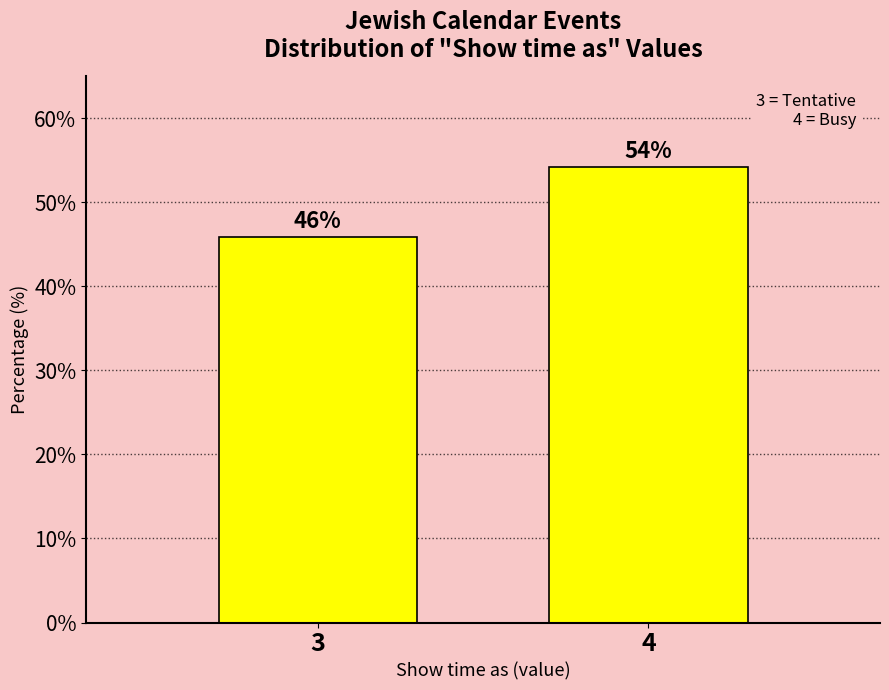

What is the sum of all values?

100.0